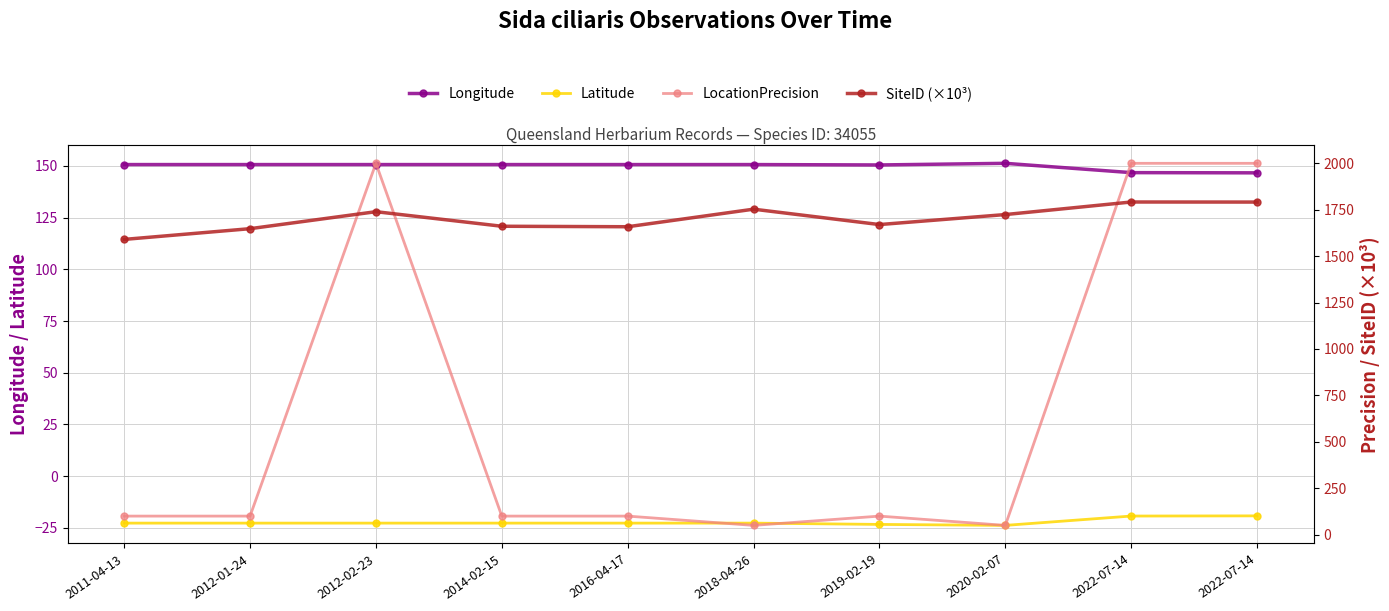

How many interior local valleys does the SiteID (×10³) series have?

2